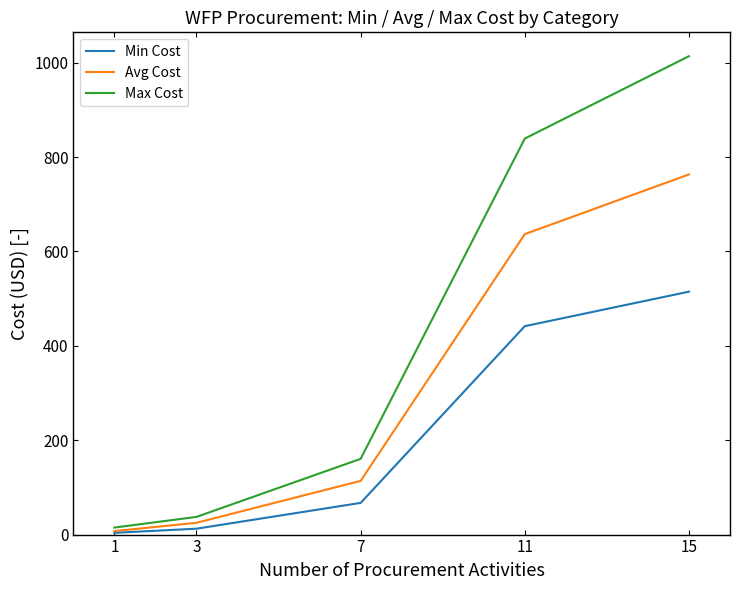

At 11, list the series in order from smallest to largest.

Min Cost, Avg Cost, Max Cost